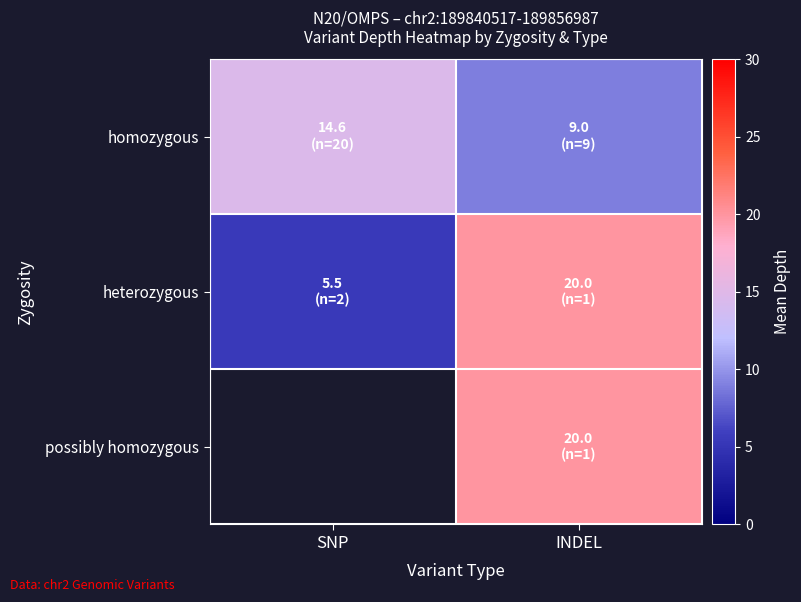

Is the value of homozygous at INDEL greater than the value of possibly homozygous at INDEL?

No